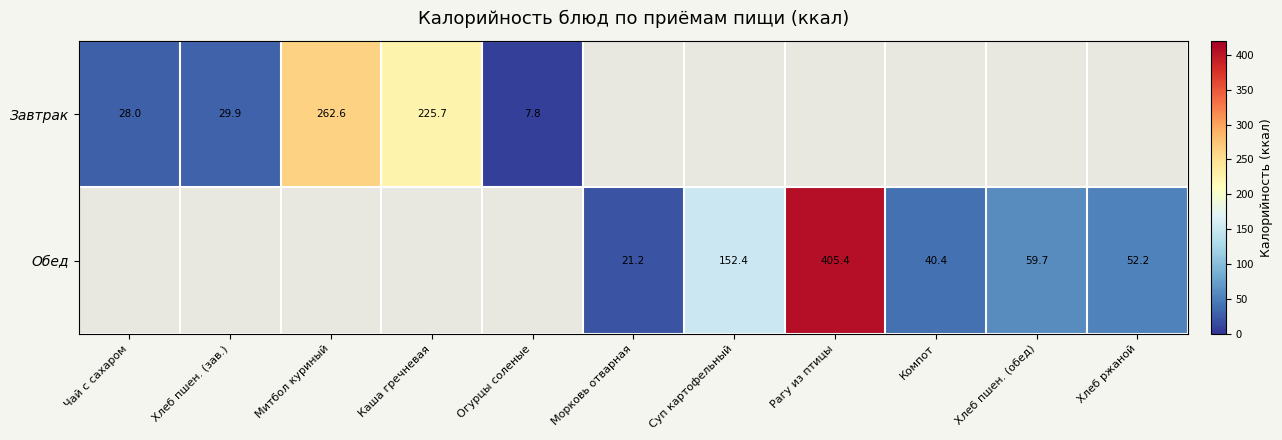

Is the value of Завтрак at Огурцы соленые greater than the value of Обед at Суп картофельный?

No